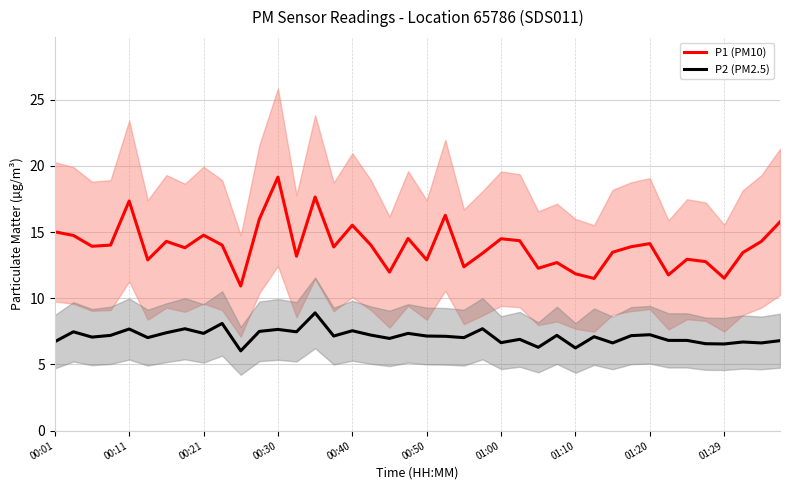

Which series has the widest spread of values?

P1 (PM10)